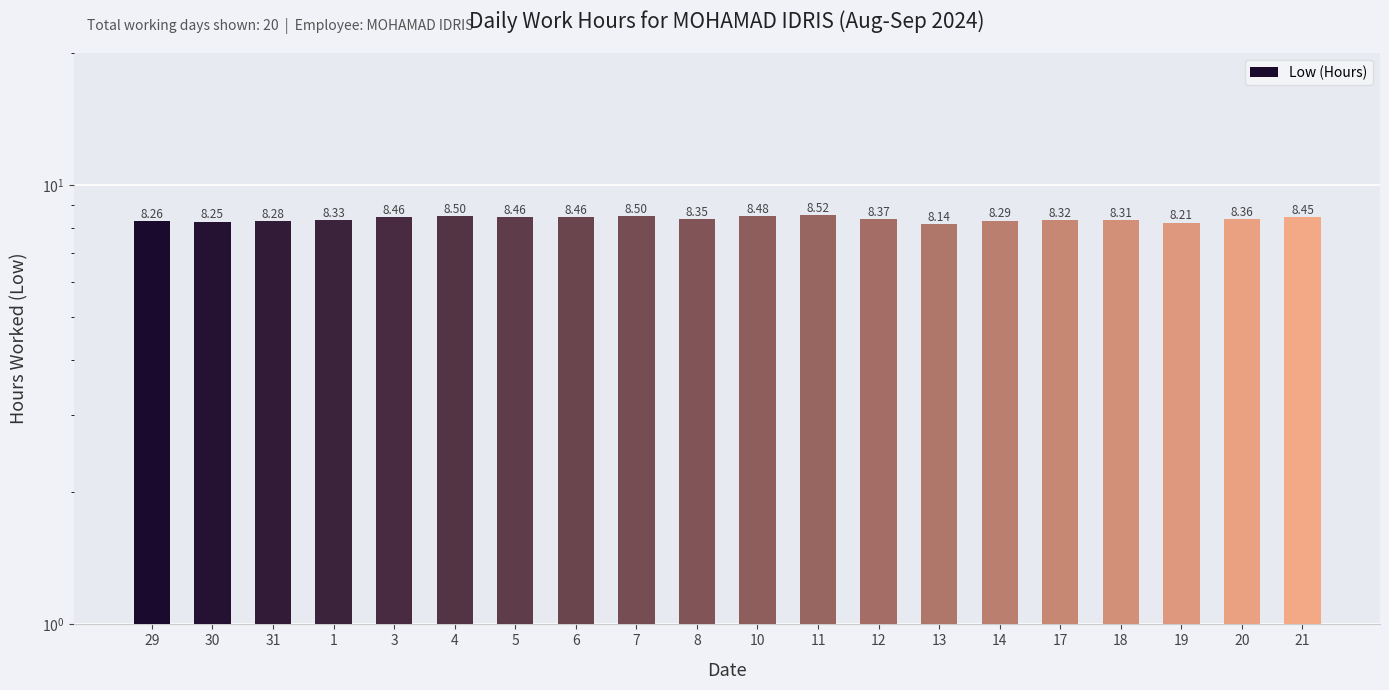

Reading left to right, what are all the values shown in this chart?

8.3	8.2	8.3	8.3	8.5	8.5	8.5	8.5	8.5	8.3	8.5	8.5	8.4	8.1	8.3	8.3	8.3	8.2	8.4	8.4